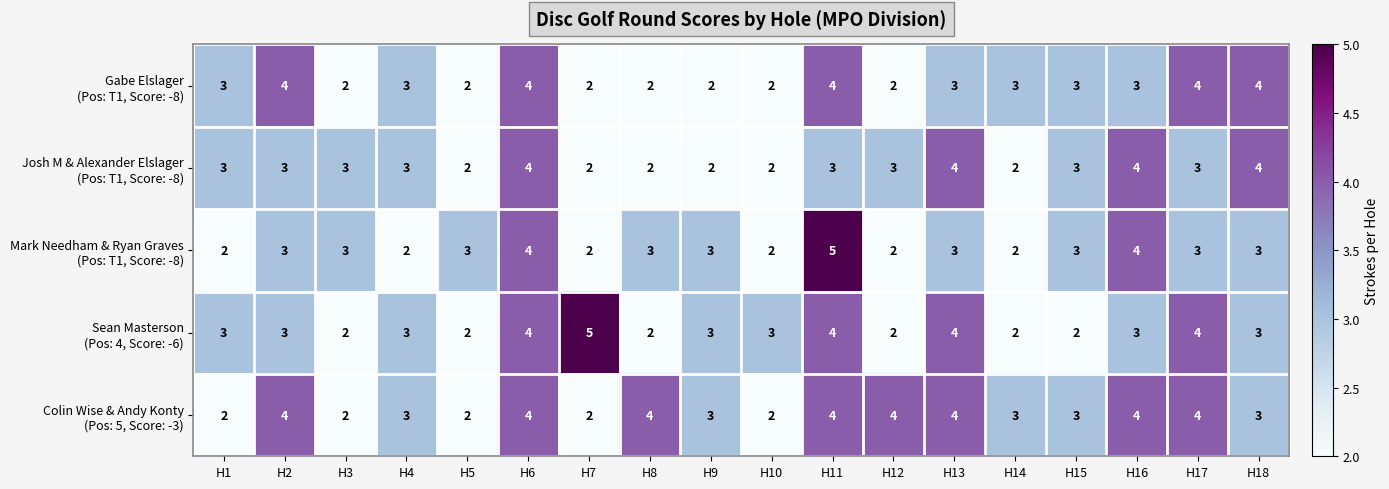

What is the total value across all series at H11?

20